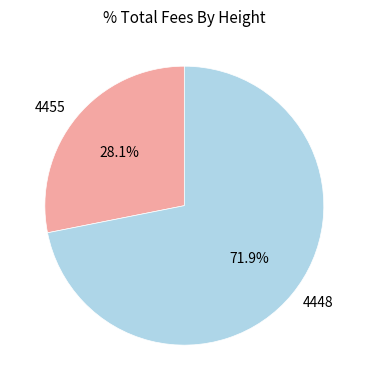

Between 4455 and 4448, which is larger?

4448